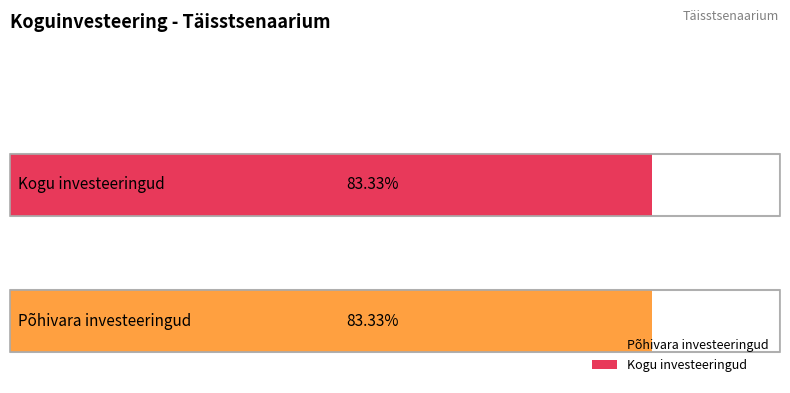

What are all the series names shown in the legend?

Põhivara investeeringud, Kogu investeeringud